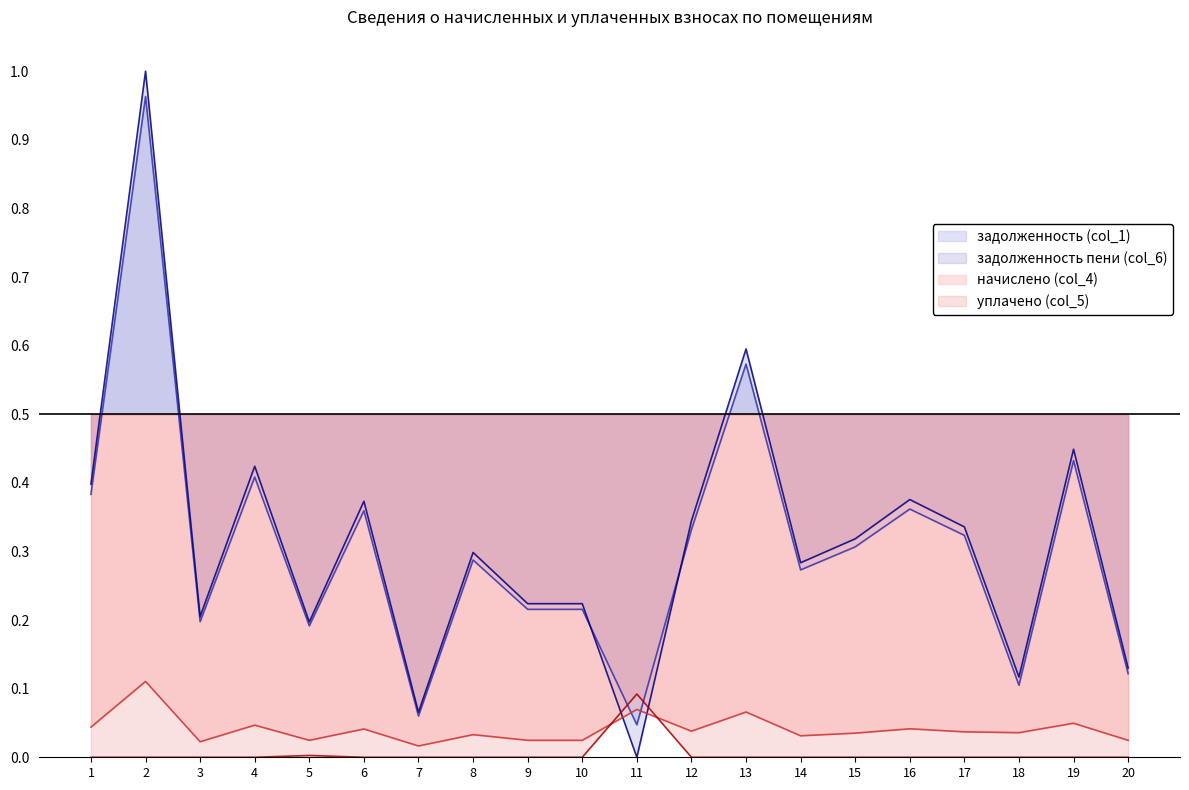

Which series has the largest total across all categories?

задолженность пени (col_6)